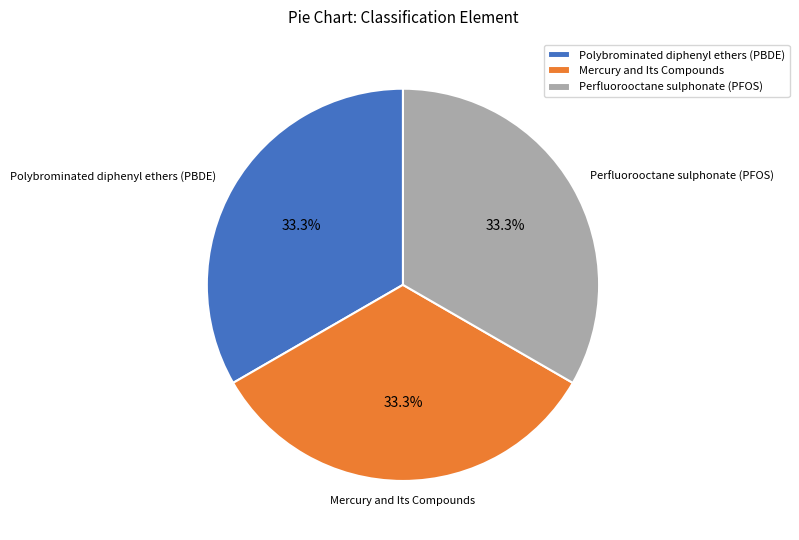

What is the ratio of the value at Polybrominated diphenyl ethers (PBDE) to the value at Mercury and Its Compounds?

1.0